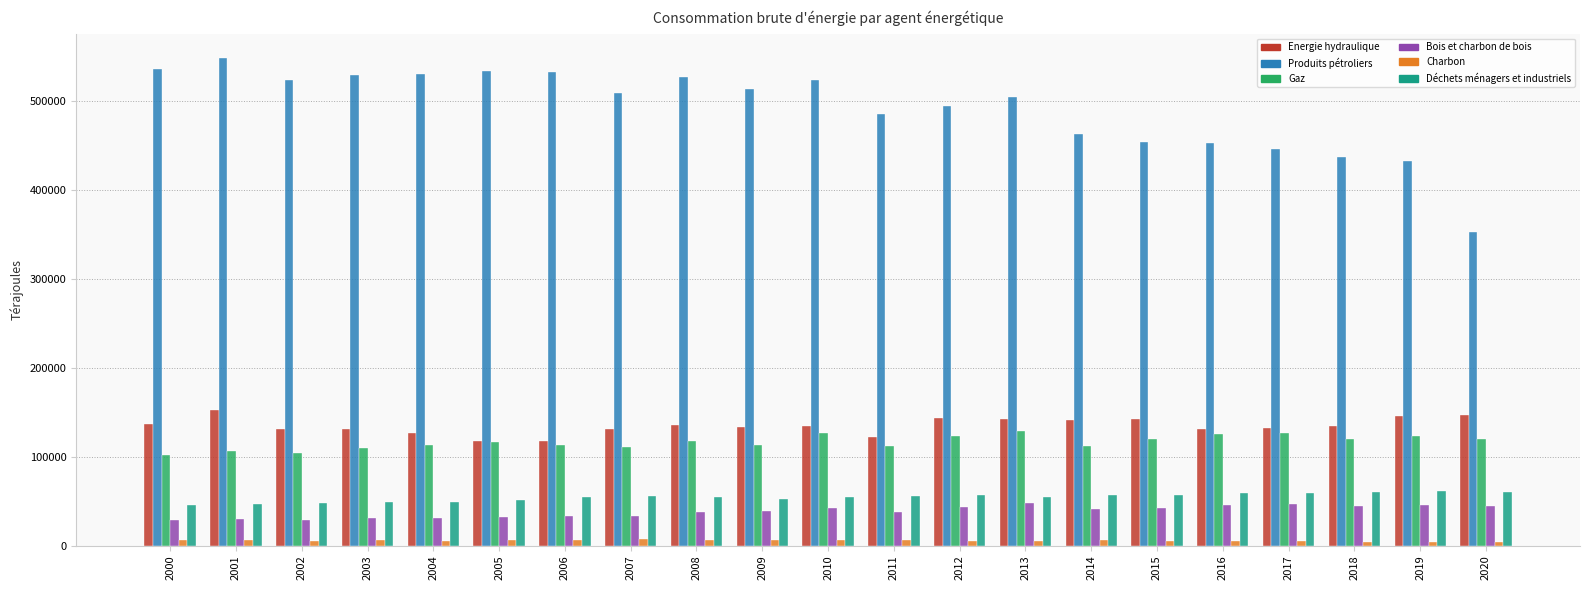

Is the value of Energie hydraulique at 2008 greater than the value of Déchets ménagers et industriels at 2019?

Yes